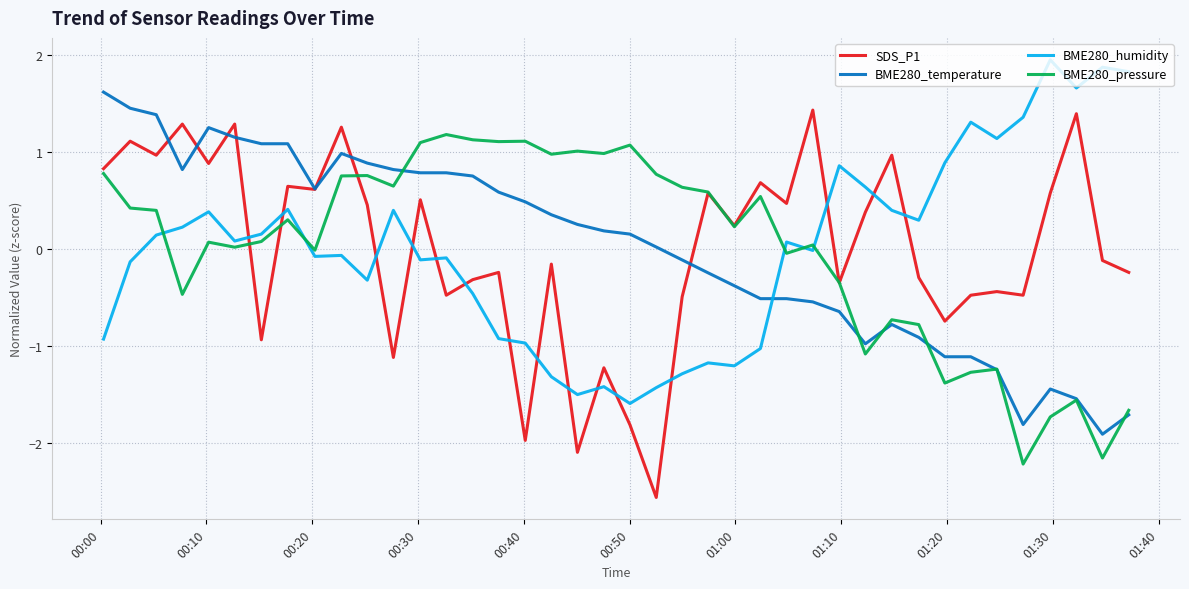

What is the greatest value displayed?

1.9